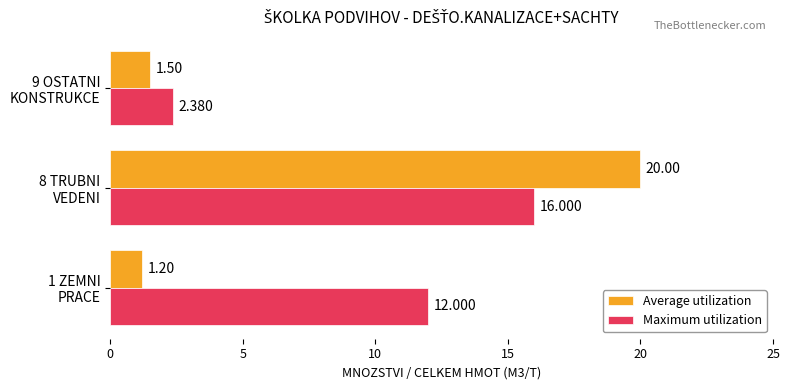

Which series has the largest total across all categories?

Maximum utilization